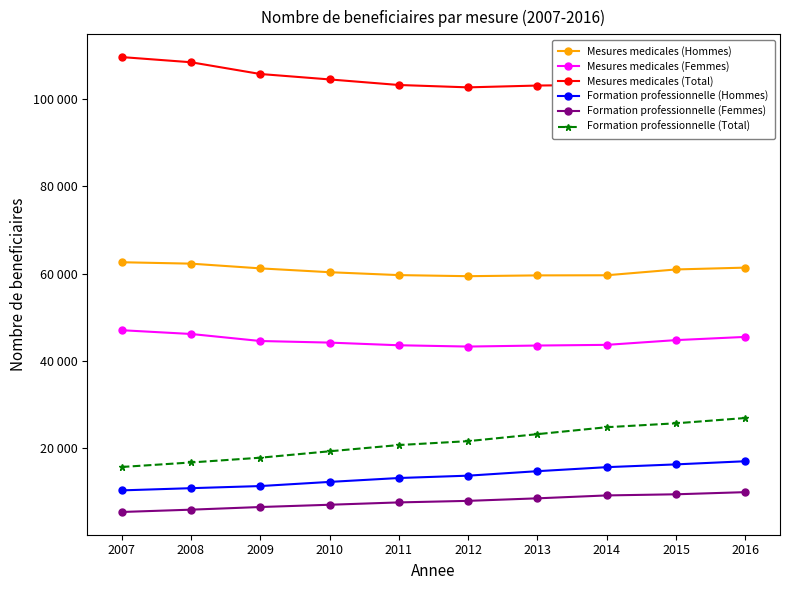

At which category is the sum across all series the highest?

2016